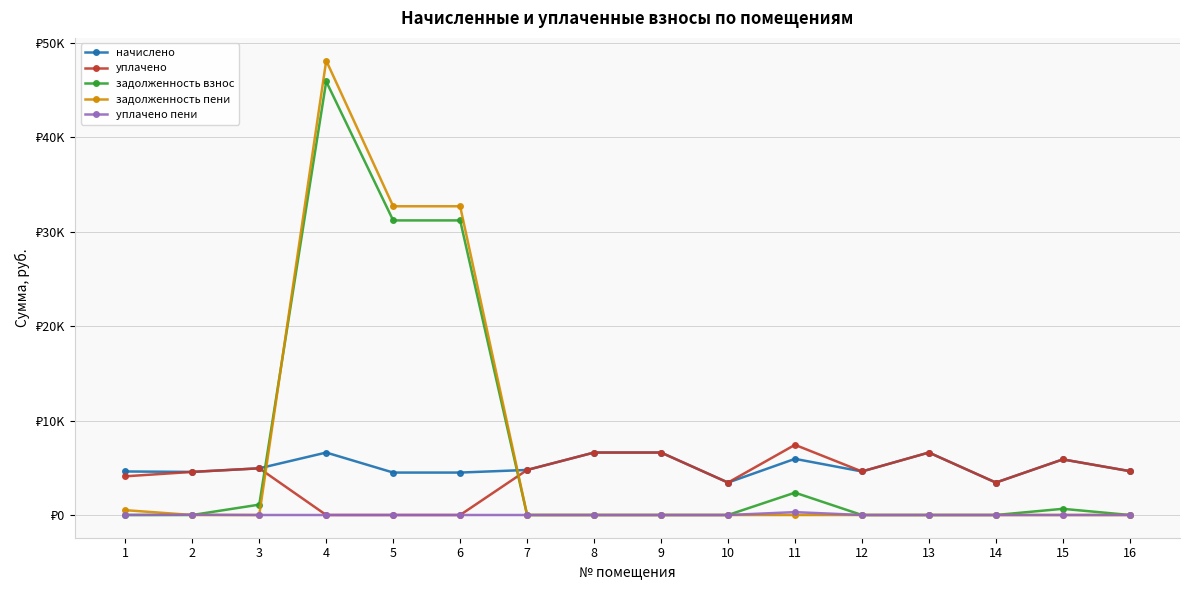

Is this an area chart (filled region under the line)?

No